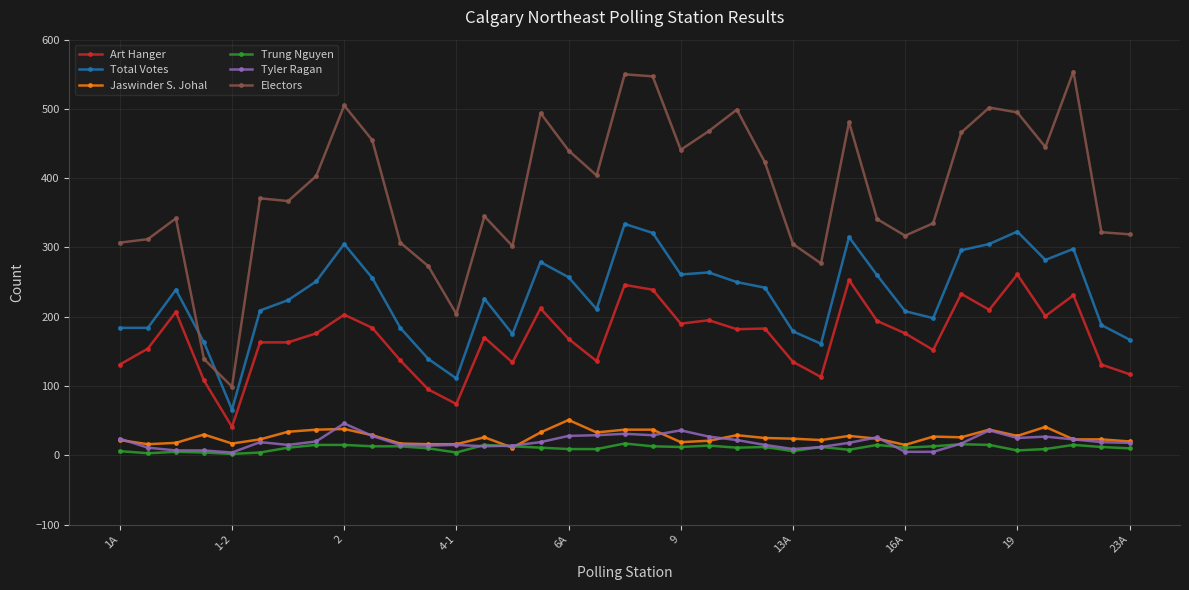

Is this an area chart (filled region under the line)?

No